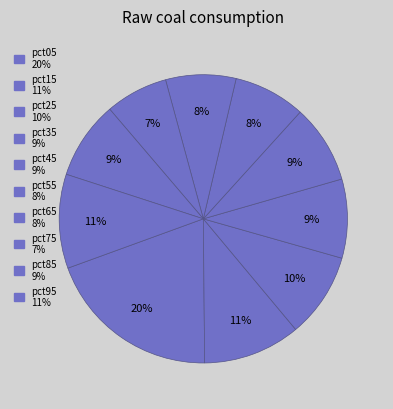

To the nearest percent, what is the combined percentage of pct55 and pct35?

17%